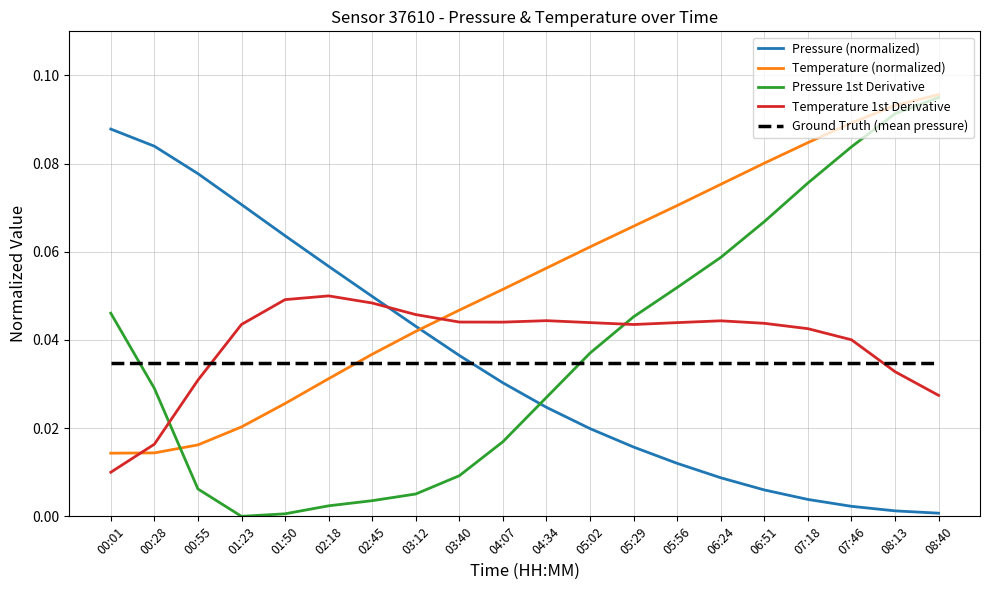

Does the chart display data point markers on the line(s)?

No